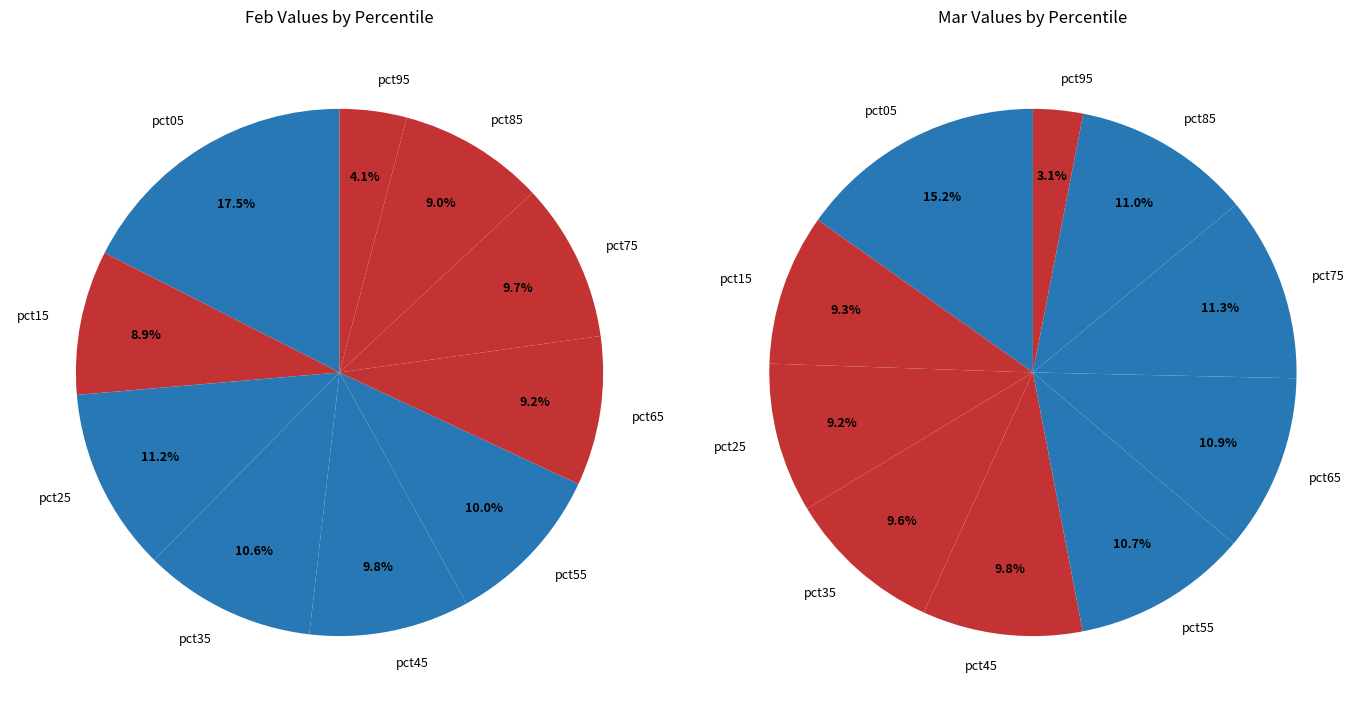

Is it true that 3 is 16% of the pie?

False